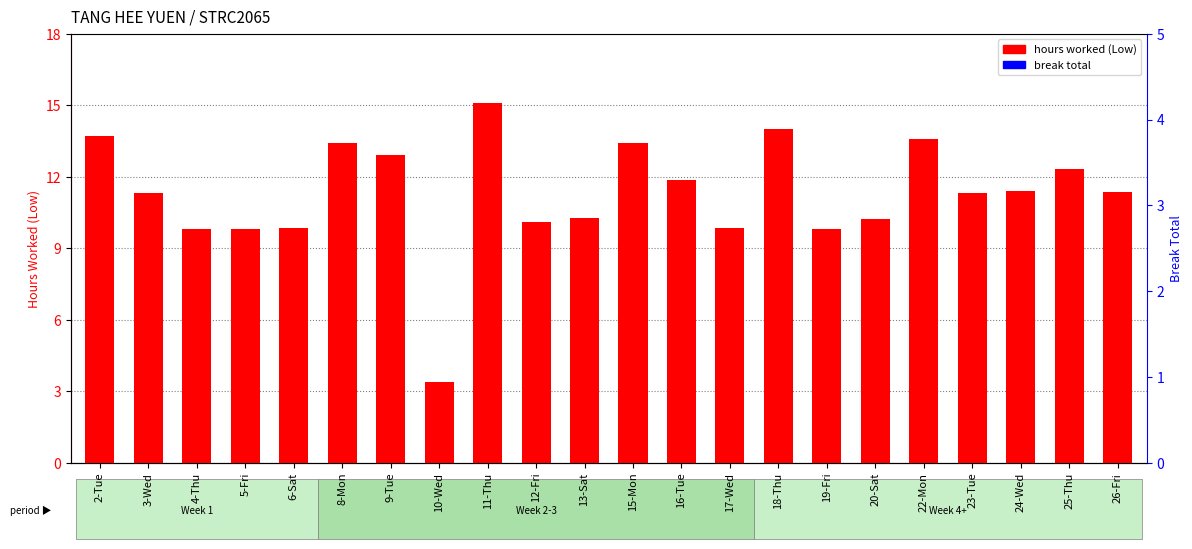

What is the highest value of the hours worked series?

15.1